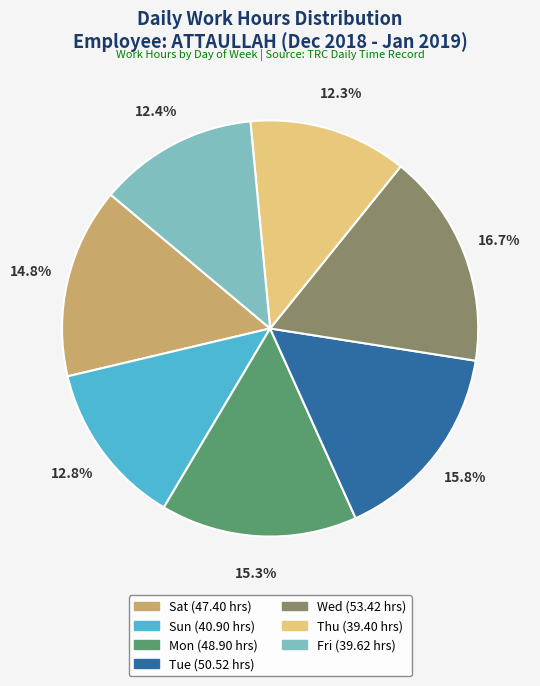

To the nearest percent, what is the difference between the largest and smallest slice percentages?

4%